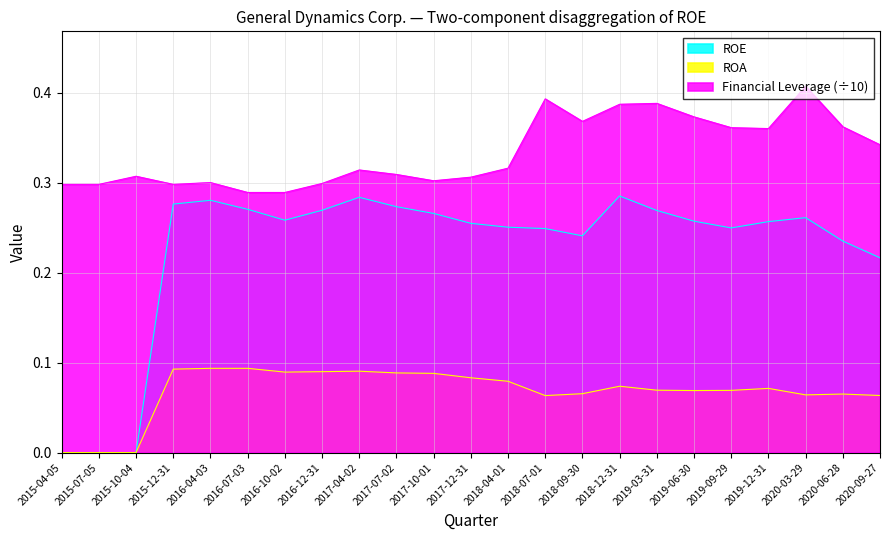

True or false: Financial Leverage and ROE intersect in this chart.

False